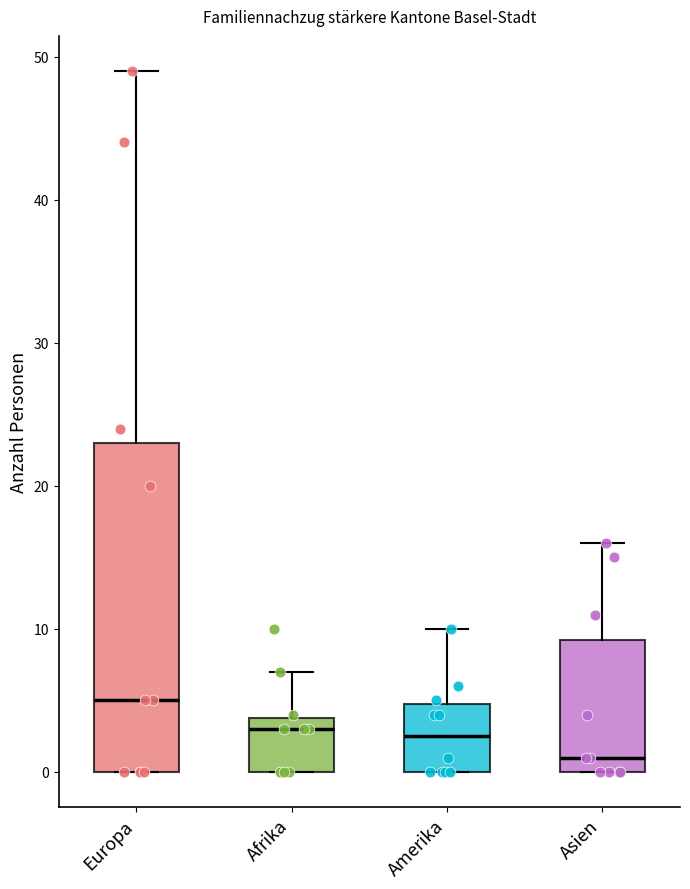

Reading left to right, read every box against the y-axis: the position of its median line, the range the box covers, and the ends of its whiskers. The values are not printed on the chart, so give them approximately, as read against the axis.

Europa: median 5, box 0 to 23, whiskers 0 to 49
Afrika: median 3, box 0 to 4, whiskers 0 to 7
Amerika: median 3, box 0 to 5, whiskers 0 to 10
Asien: median 1, box 0 to 9, whiskers 0 to 16